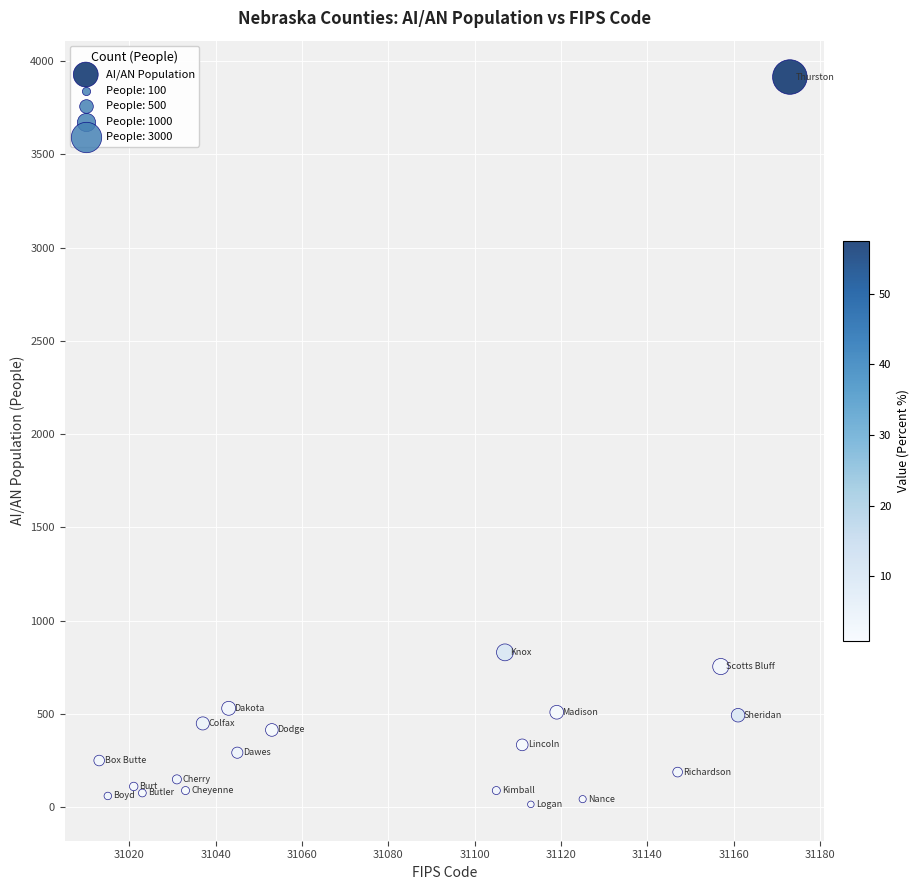

What Y value in the scatter plot is closest to 1965?

830